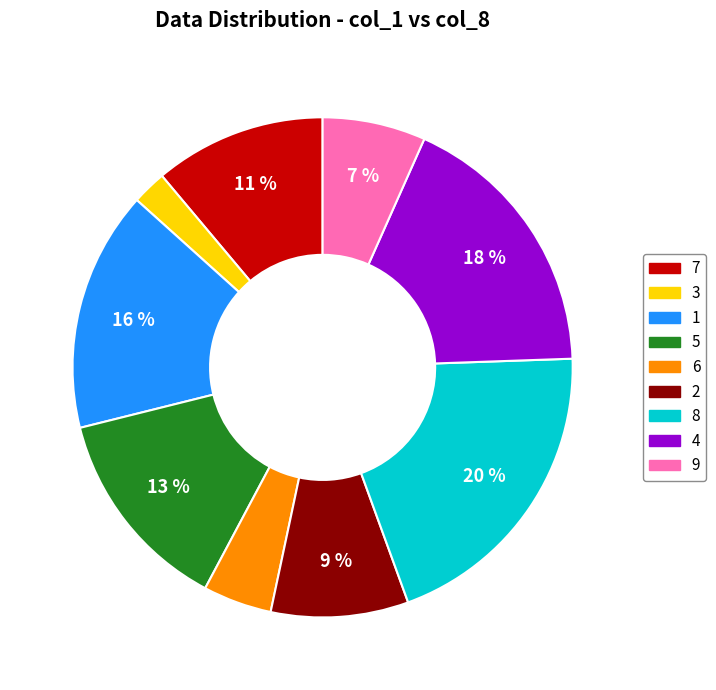

To the nearest percent, what is the difference between the largest and smallest slice percentages?

18%